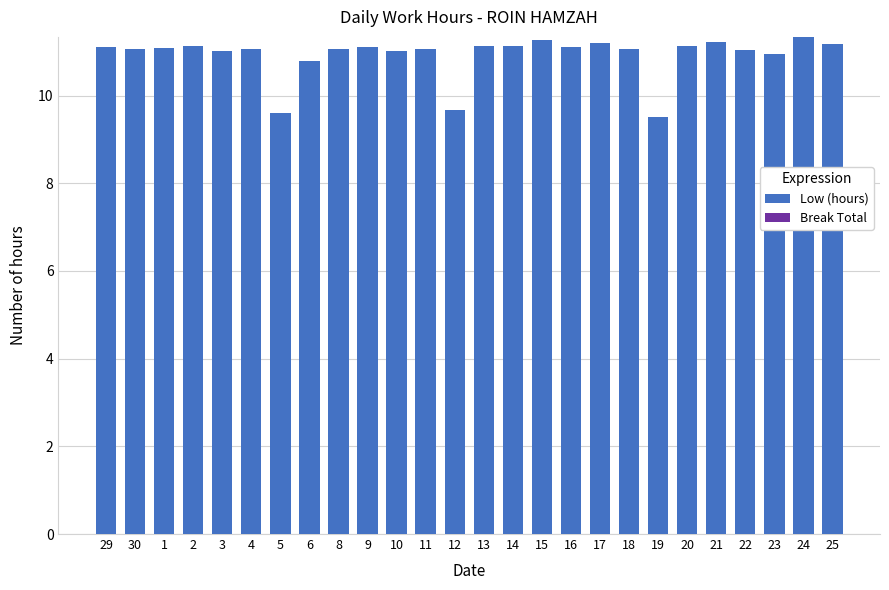

How many categories are shown in the chart?

26